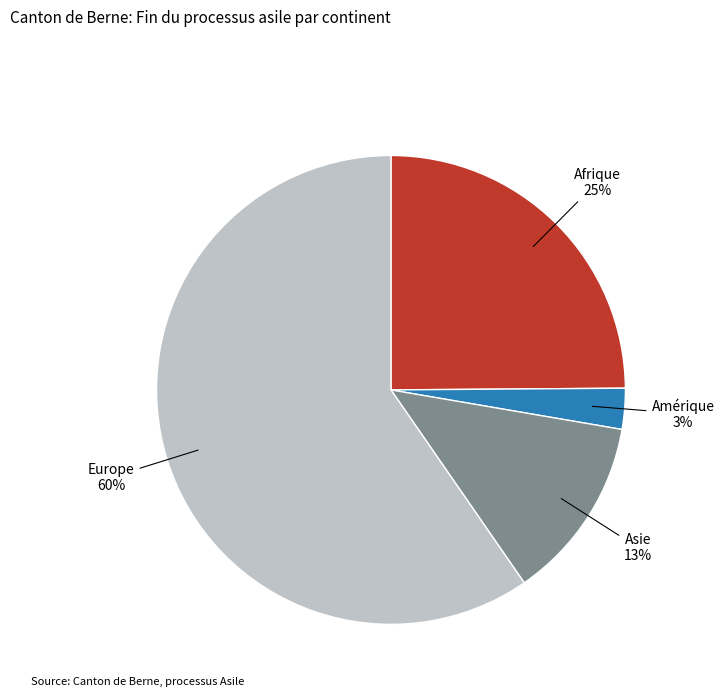

Is it true that Europe is 60% of the pie?

True